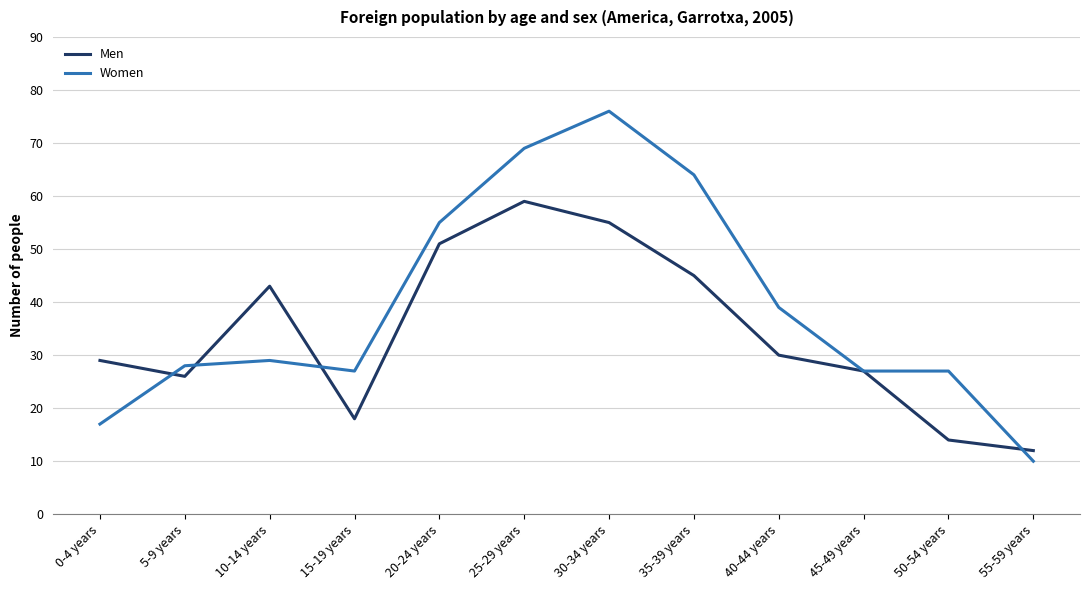

How many values in the Women series are below 29?

6